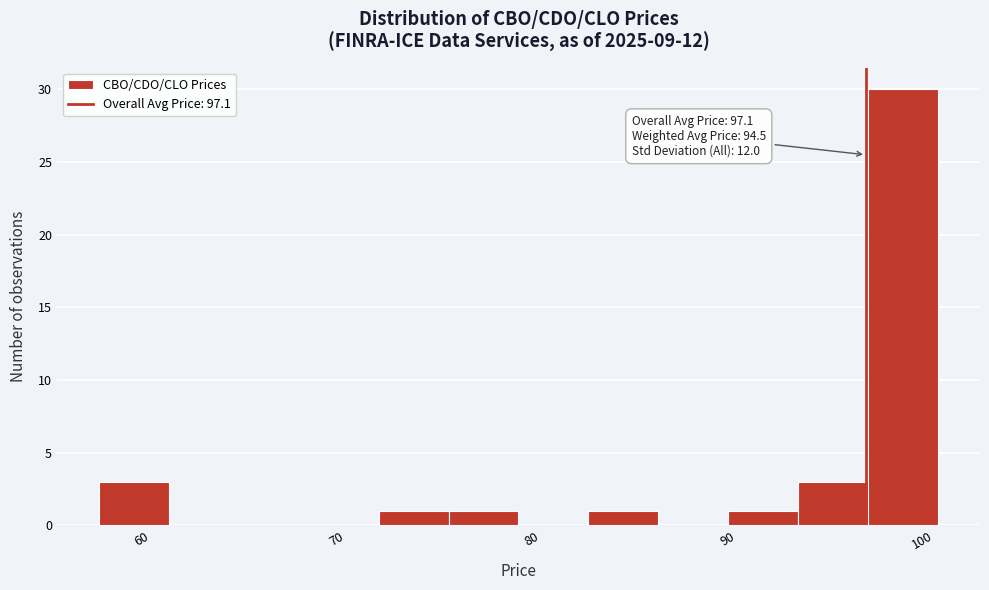

Around what value on the x-axis is the tallest bar? Give the approximate position of its centre, as read against the axis.

99